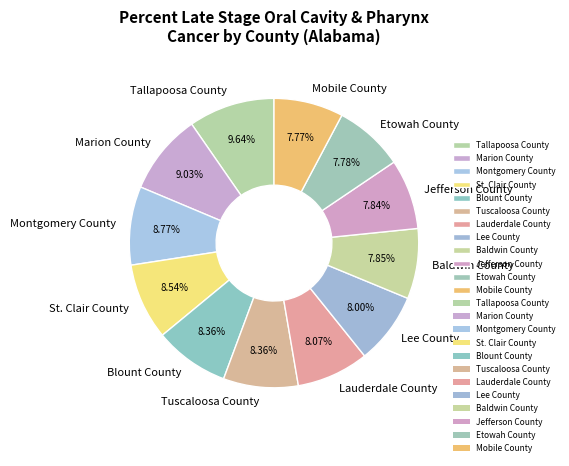

What is the ratio of the value at Etowah County to the value at Tuscaloosa County?

0.9